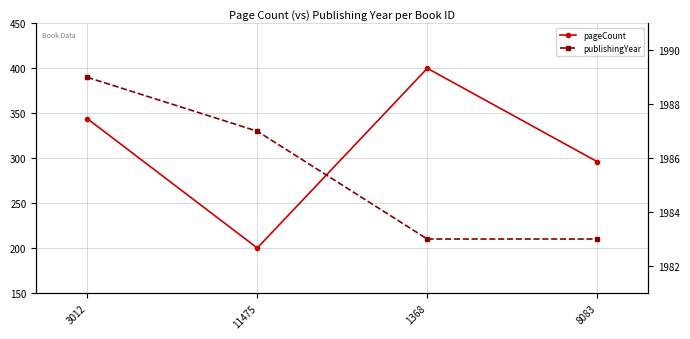

Which category has the lowest value in the publishingYear series?

1368